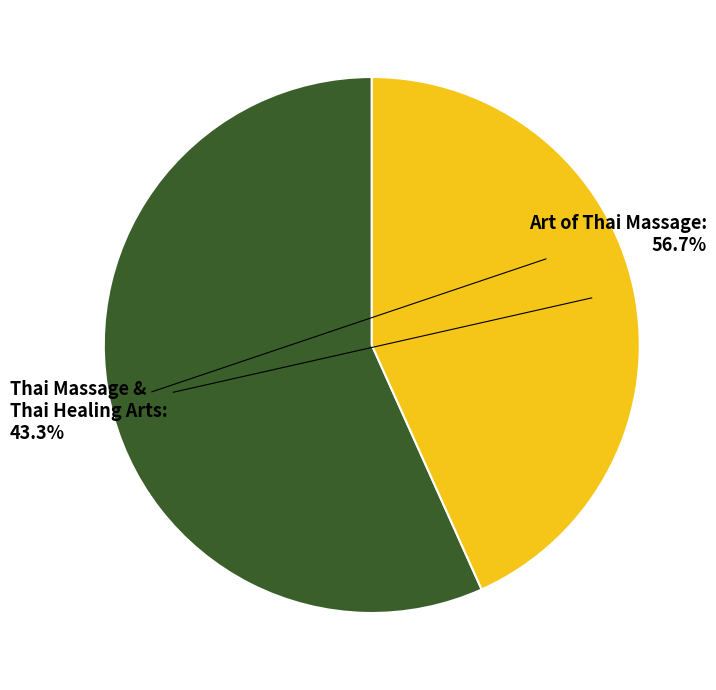

Does any single category account for the majority?

Yes